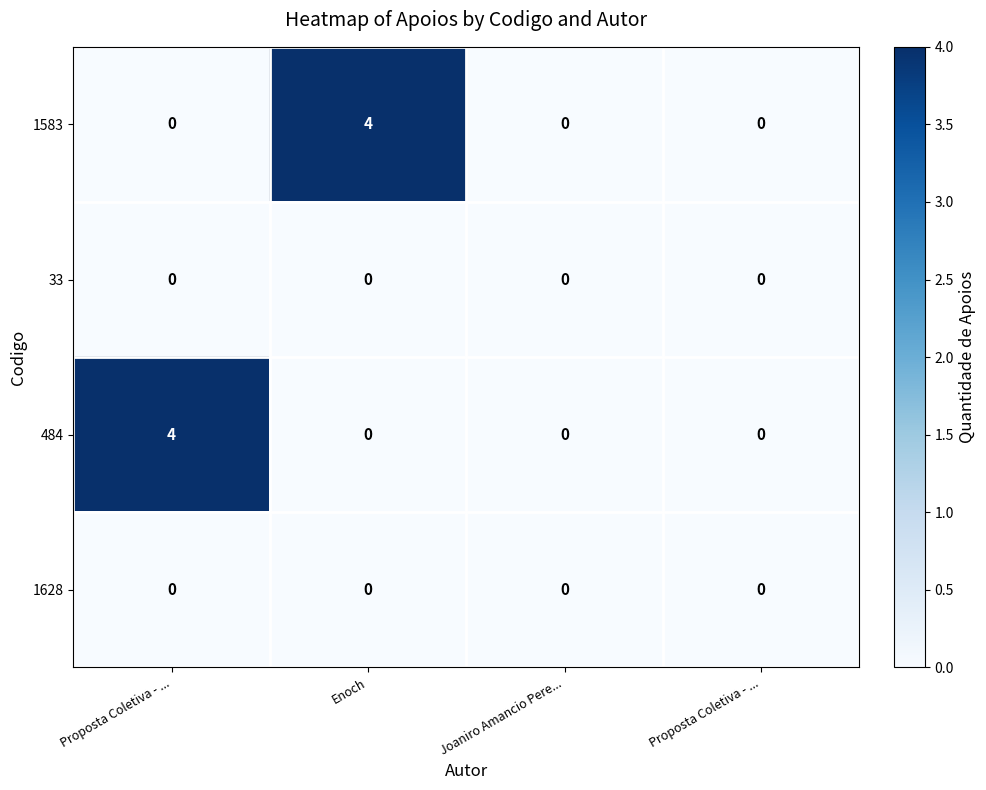

Reading right to left, transcribe all the data shown in this chart.

1583: Proposta Coletiva - ...=0	Joaniro Amancio Pere...=0	Enoch=4	Proposta Coletiva - ...=0
33: Proposta Coletiva - ...=0	Joaniro Amancio Pere...=0	Enoch=0	Proposta Coletiva - ...=0
484: Proposta Coletiva - ...=0	Joaniro Amancio Pere...=0	Enoch=0	Proposta Coletiva - ...=4
1628: Proposta Coletiva - ...=0	Joaniro Amancio Pere...=0	Enoch=0	Proposta Coletiva - ...=0